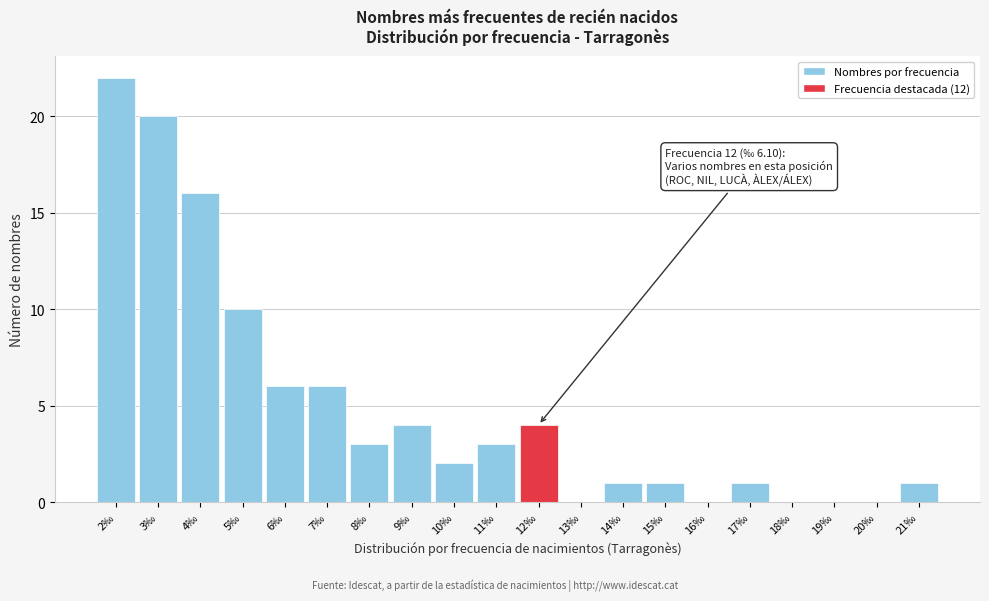

The chart shows a value of 1 at 10‰. True or false?

False